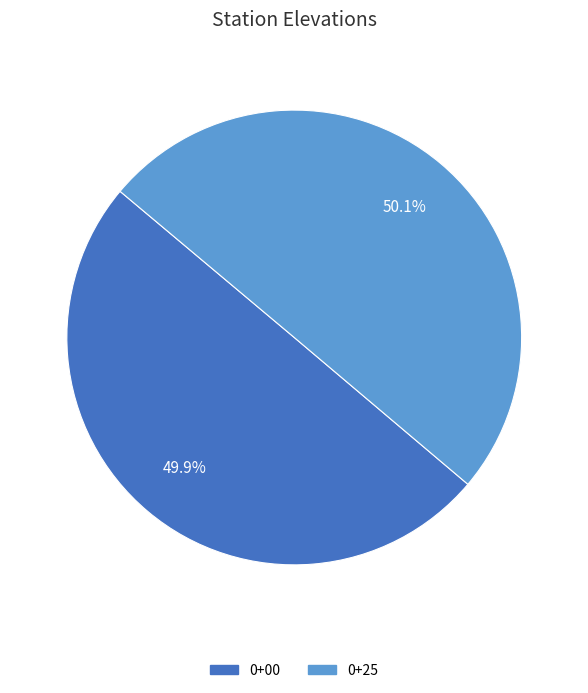

True or false: 0+25 accounts for 50% of the total.

True